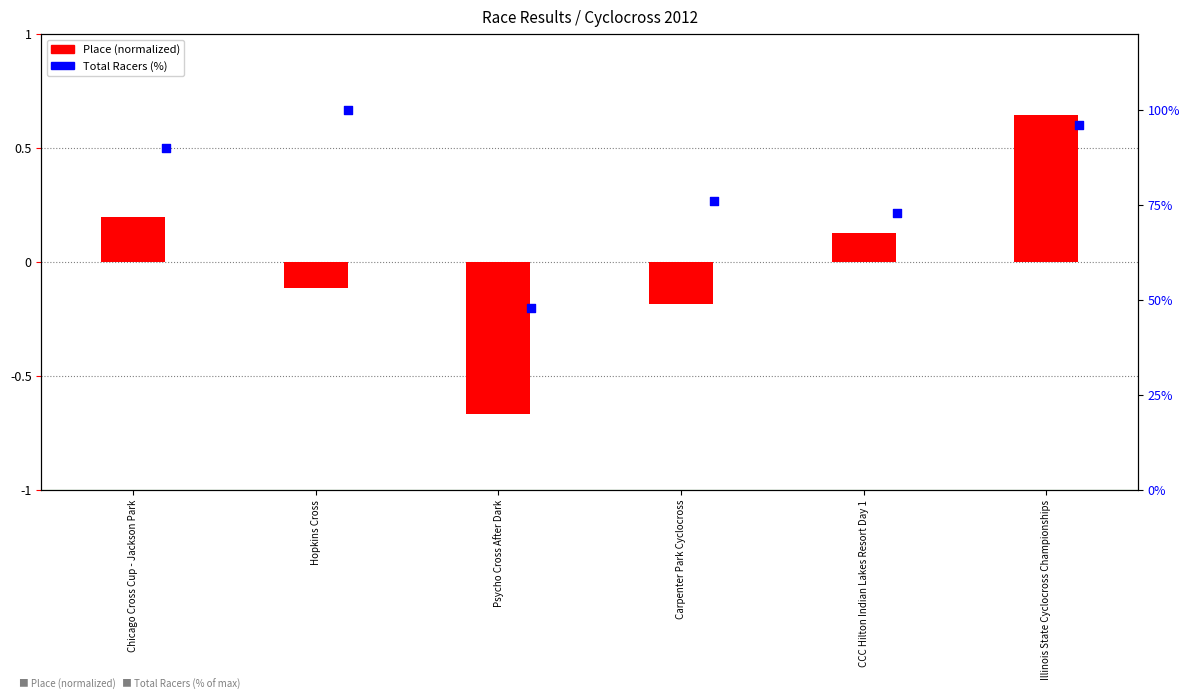

Which series has the widest spread of Y values?

Total Racers (%)